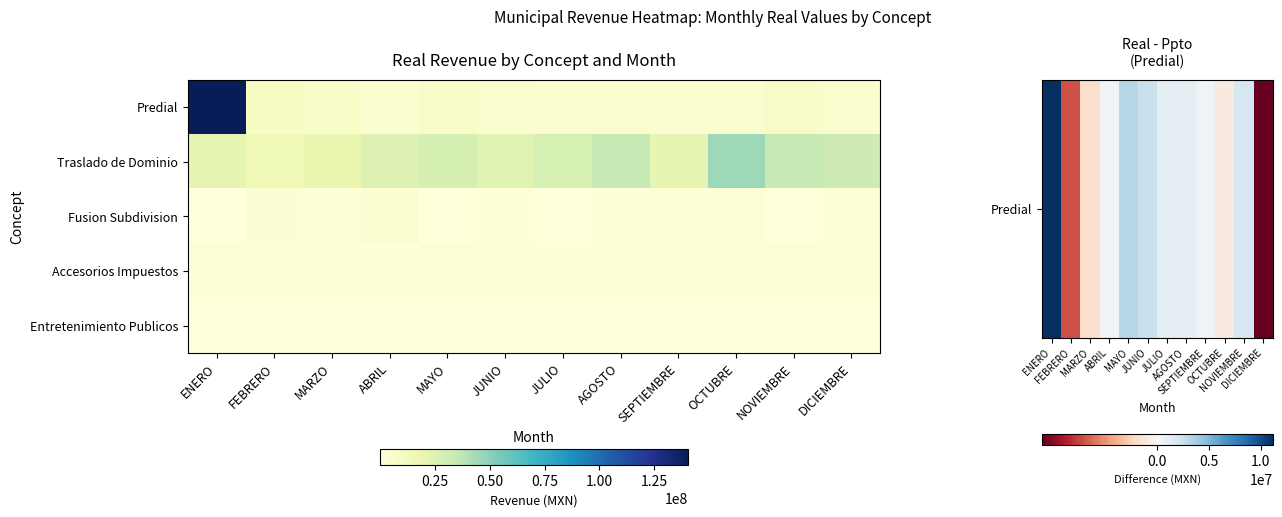

Reading right to left, extract all data points from this chart.

Predial: DICIEMBRE=5055801.8	NOVIEMBRE=8198932.7	OCTUBRE=4742126.4	SEPTIEMBRE=3662251.2	AGOSTO=4603951.8	JULIO=4920095.0	JUNIO=5262530.0	MAYO=6990059.3	ABRIL=3442138.9	MARZO=6706178.0	FEBRERO=9368404.3	ENERO=140390301.3
Traslado de Dominio: DICIEMBRE=32082388.7	NOVIEMBRE=34949209.1	OCTUBRE=45251075.3	SEPTIEMBRE=20567064.2	AGOSTO=34675519.7	JULIO=28147752.7	JUNIO=23140740.3	MAYO=29064899.9	ABRIL=24844761.1	MARZO=18598659.3	FEBRERO=15419205.2	ENERO=20994584.9
Fusion Subdivision: DICIEMBRE=2129124.0	NOVIEMBRE=350807.4	OCTUBRE=2545214.3	SEPTIEMBRE=1069774.4	AGOSTO=654110.6	JULIO=530386.5	JUNIO=615415.2	MAYO=363373.9	ABRIL=3546769.6	MARZO=705678.1	FEBRERO=2859662.8	ENERO=42675.2
Accesorios Impuestos: DICIEMBRE=1573528.8	NOVIEMBRE=1348500.5	OCTUBRE=1601177.4	SEPTIEMBRE=551112.2	AGOSTO=1751751.1	JULIO=1059288.9	JUNIO=774010.2	MAYO=1491583.3	ABRIL=951309.8	MARZO=1471265.6	FEBRERO=1404252.7	ENERO=2044566.6
Entretenimiento Publicos: DICIEMBRE=165680.0	NOVIEMBRE=170800.0	OCTUBRE=180184.0	SEPTIEMBRE=162482.0	AGOSTO=164555.0	JULIO=162482.0	JUNIO=165640.0	MAYO=160189.0	ABRIL=157675.0	MARZO=366063.0	FEBRERO=2515.0	ENERO=146172.0